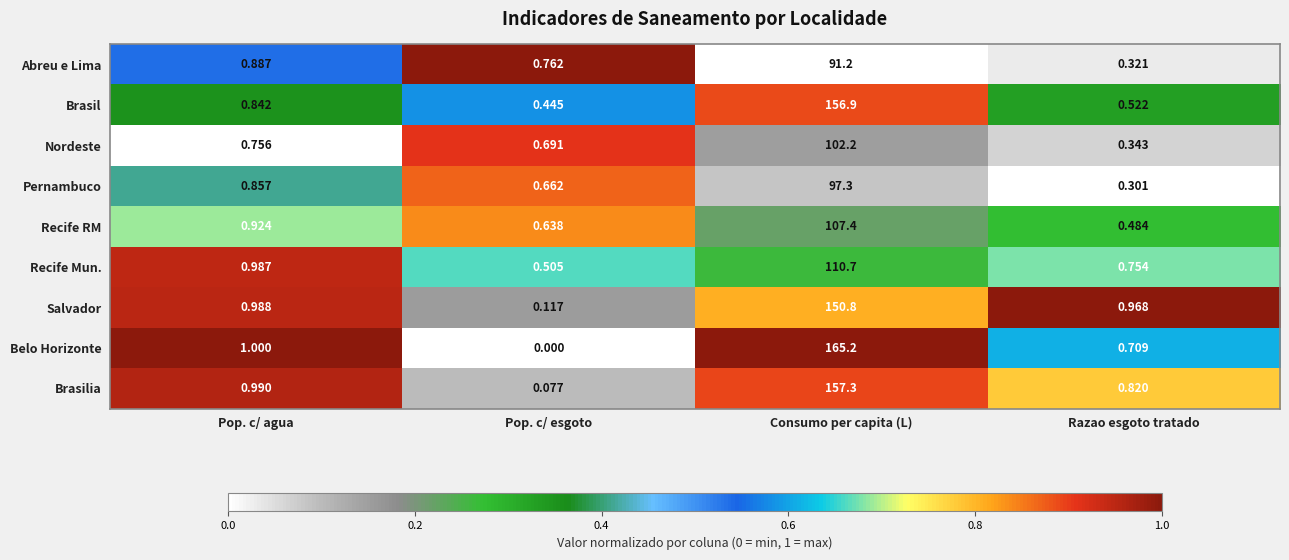

Which series has the widest spread of values?

Belo Horizonte